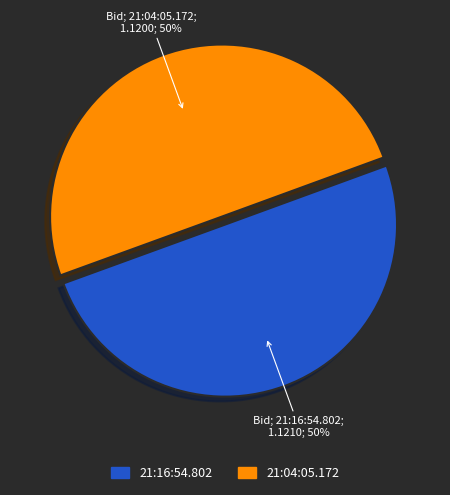

The 21:16:54.802 slice represents 50% of the pie. True or false?

True